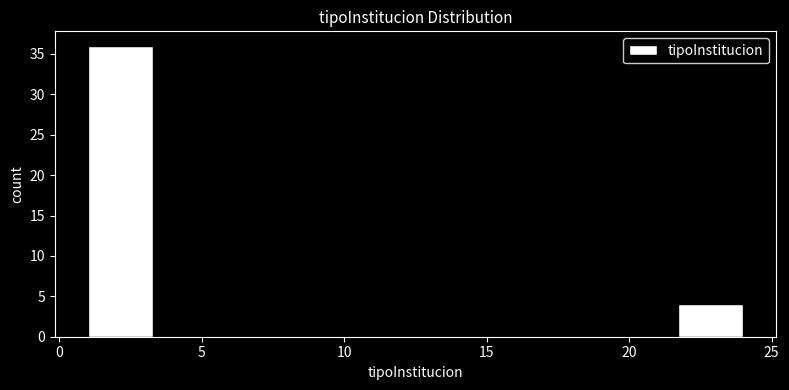

Reading left to right, transcribe this chart: for each bar, give the range it covers on the x-axis and its height. Neither the bar edges nor the heights are printed on the chart, so give them approximately, as read against the axes.

1.0 to 3.3: 36
3.3 to 5.6: 0
5.6 to 7.9: 0
7.9 to 10.2: 0
10.2 to 12.5: 0
12.5 to 14.8: 0
14.8 to 17.1: 0
17.1 to 19.4: 0
19.4 to 21.7: 0
21.7 to 24.0: 4